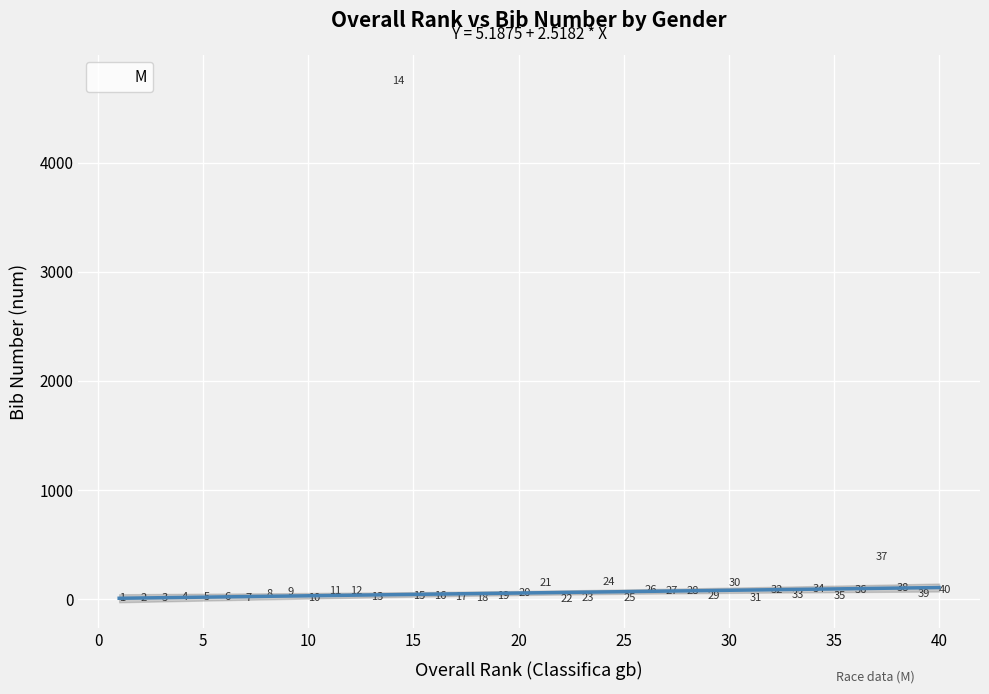

What is the range of Y values (max minus min)?

4748